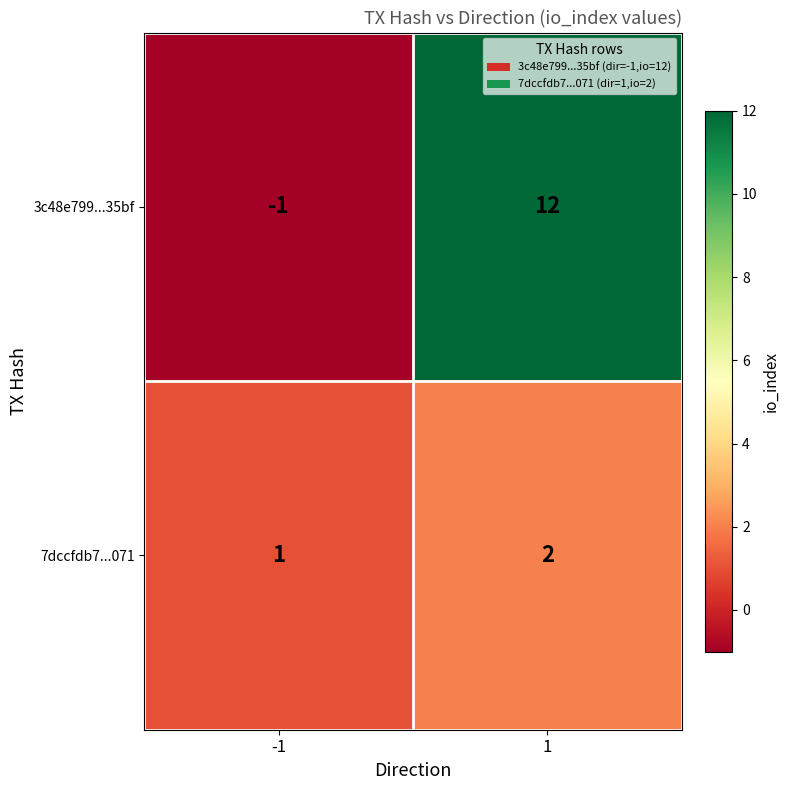

Count the number of data series in this chart.

2